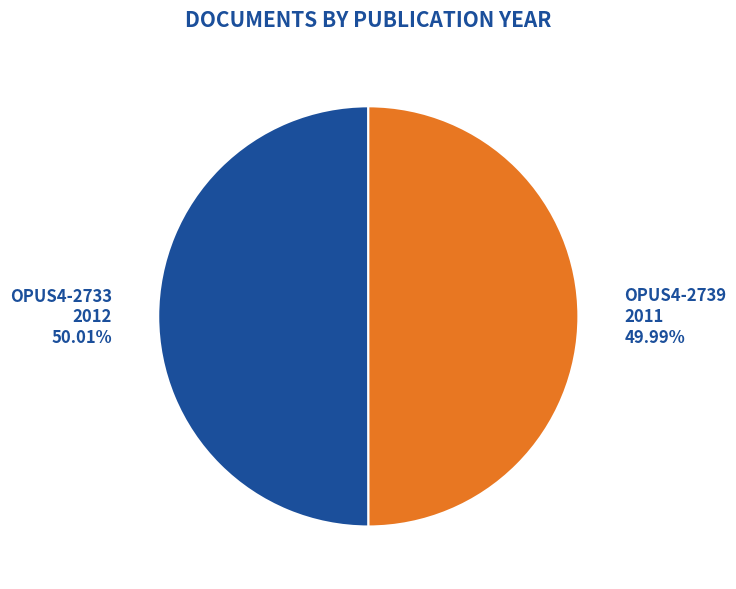

Is it true that OPUS4-2739 is 50% of the pie?

True